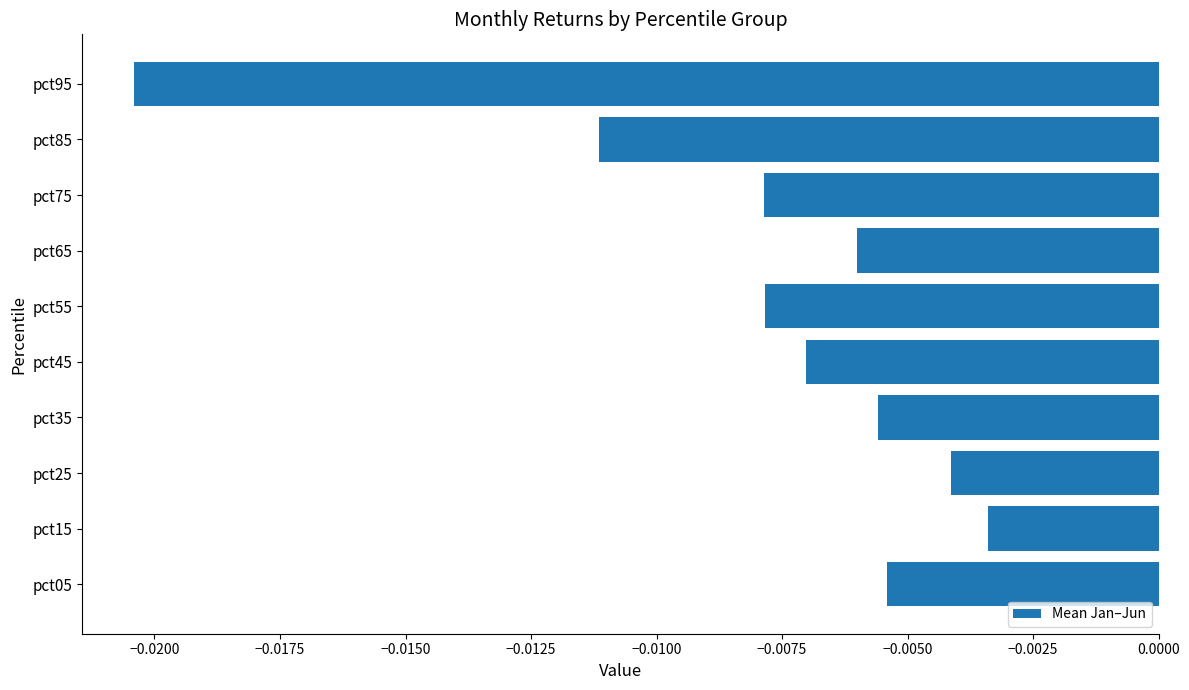

How many distinct data groups are displayed?

1